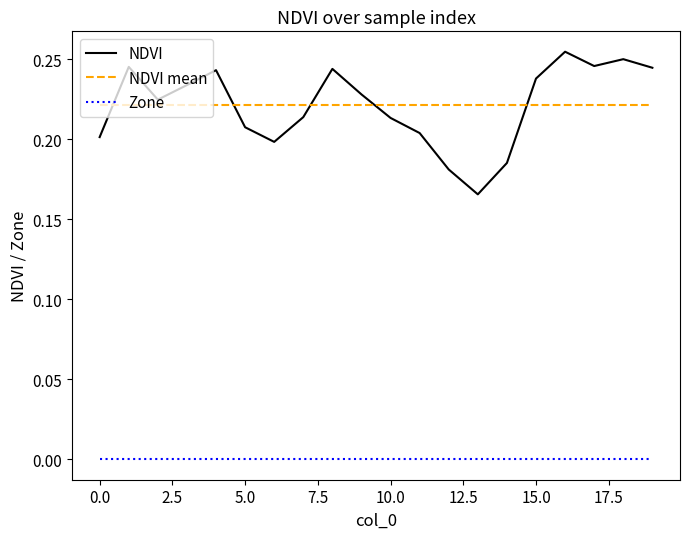

True or false: Zone and NDVI mean intersect in this chart.

False